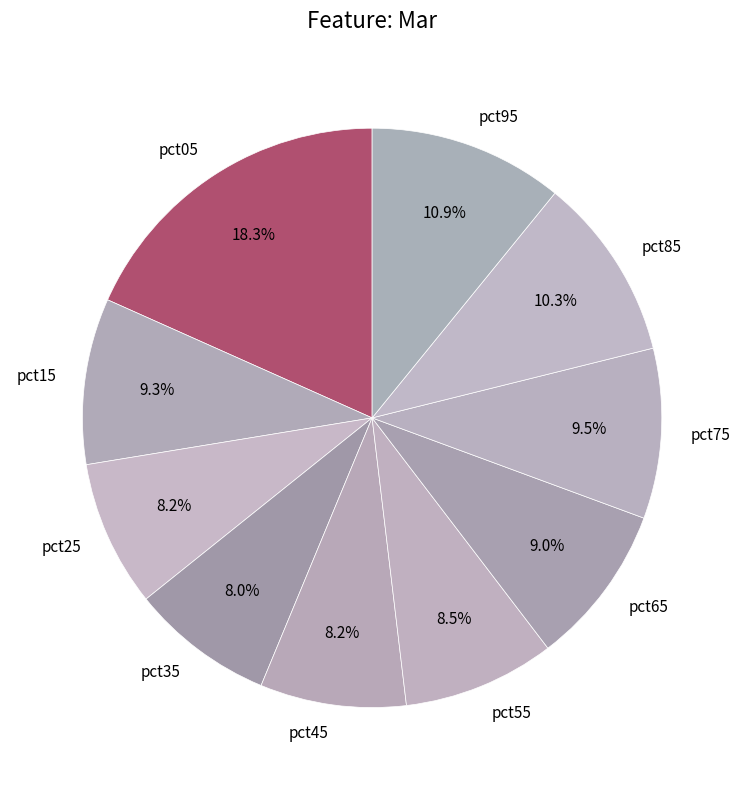

True or false: pct95 accounts for 11% of the total.

True